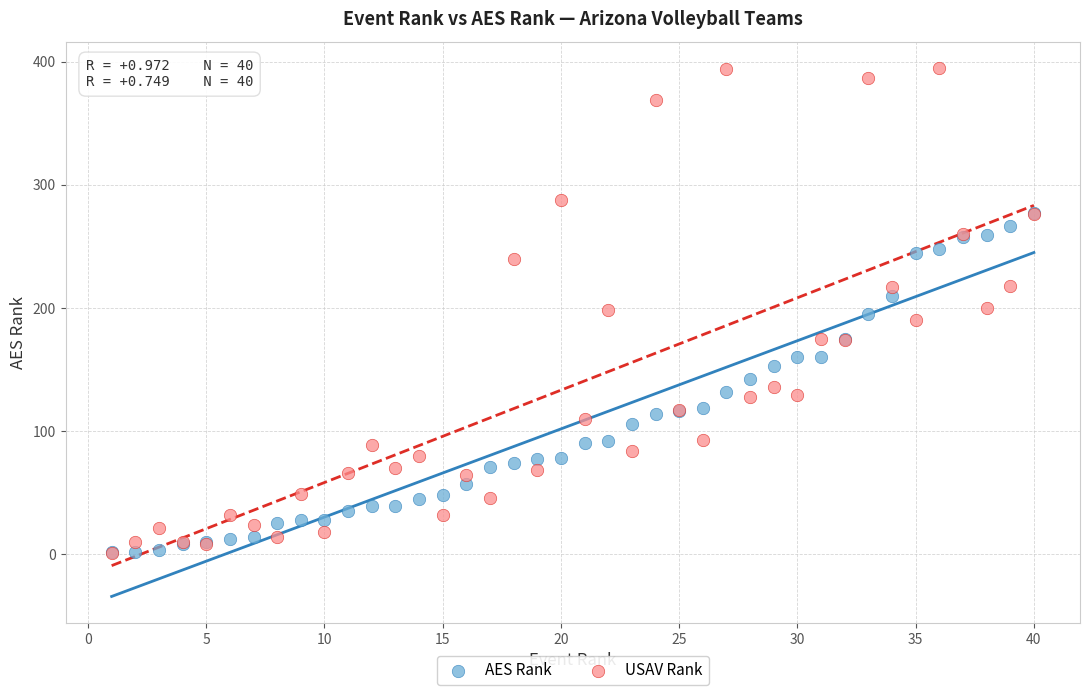

Which series has the largest Y range (max minus min)?

USAV Rank